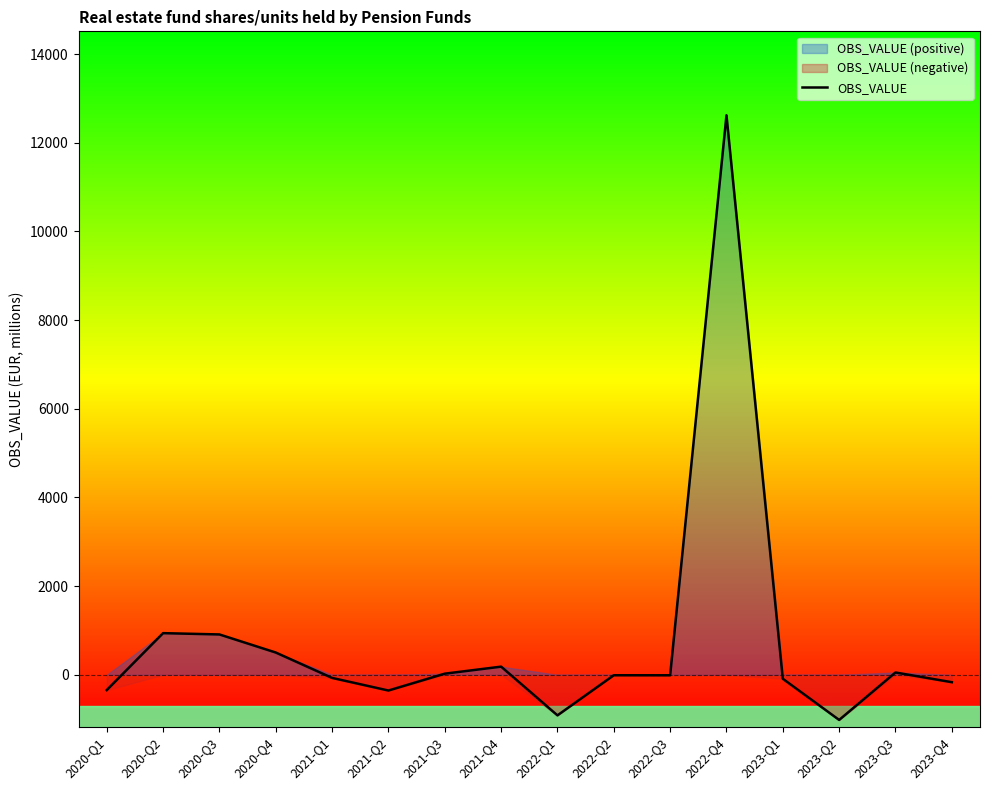

Is it true that the value at 2022-Q3 is -18.2?

False